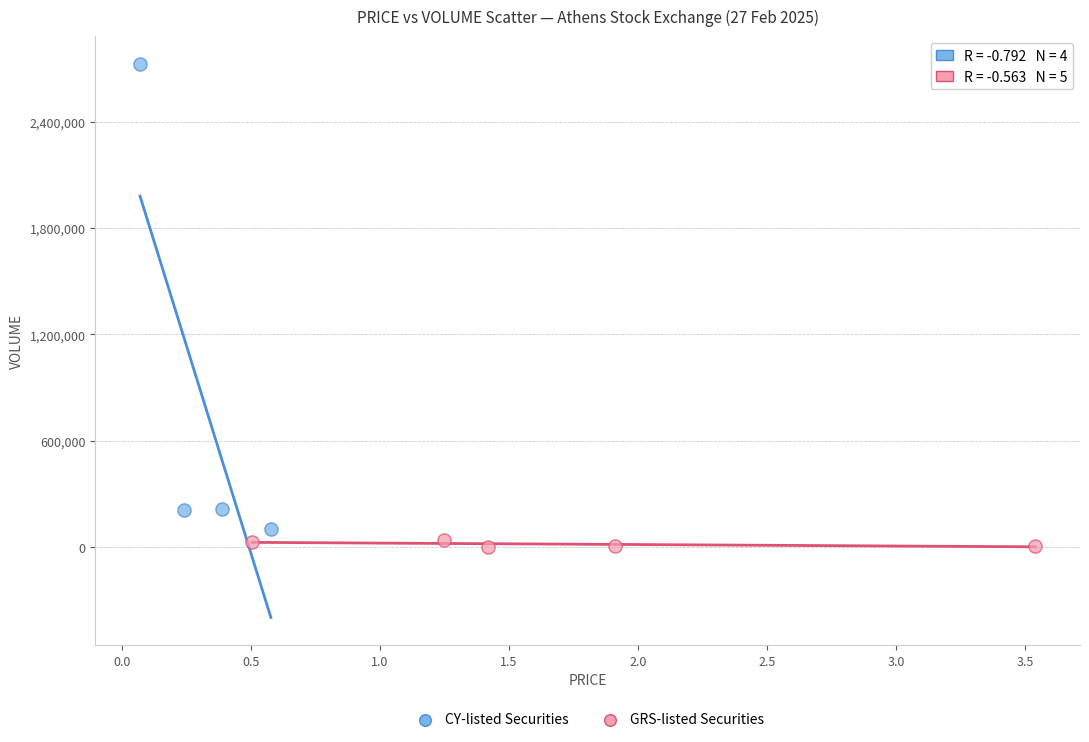

Which series has the largest Y range (max minus min)?

CY-listed Securities